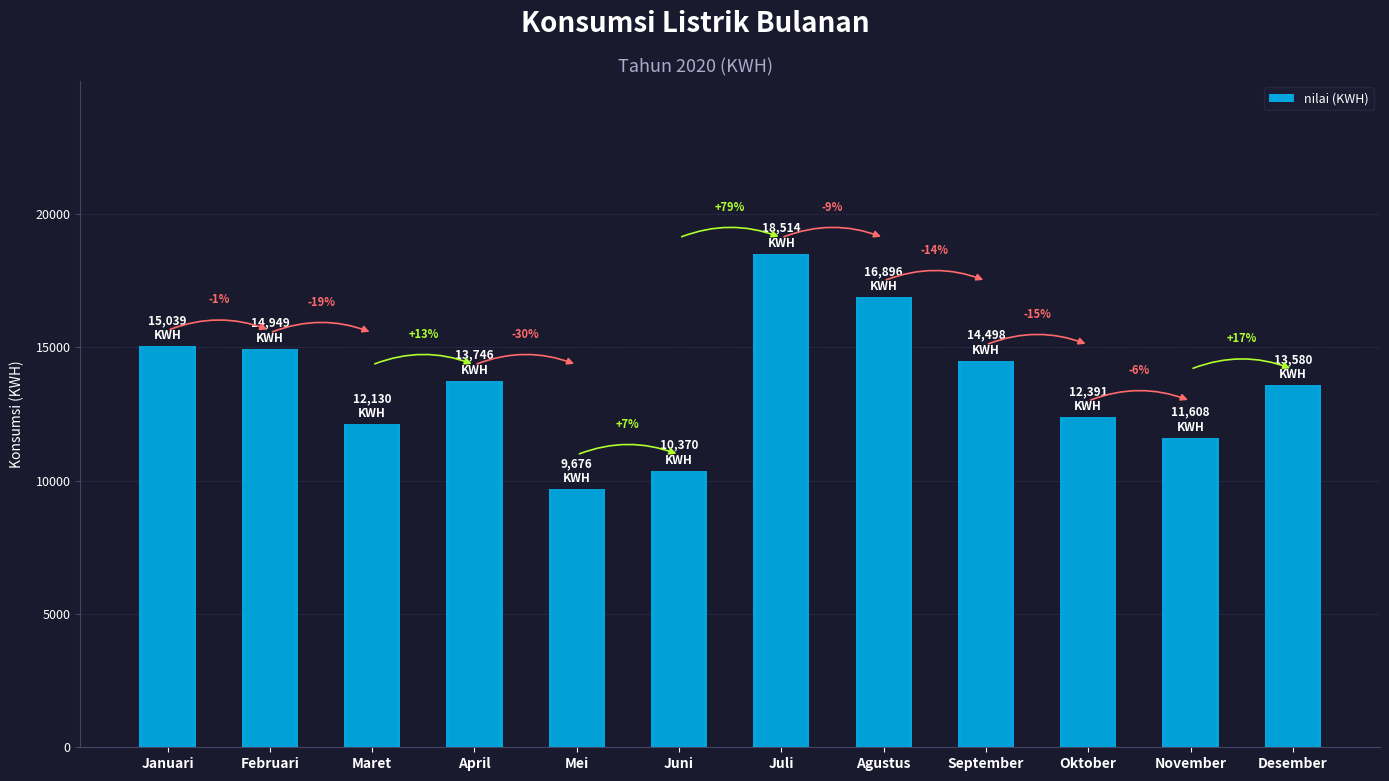

What is the ratio of the value at Maret to the value at Desember?

0.9